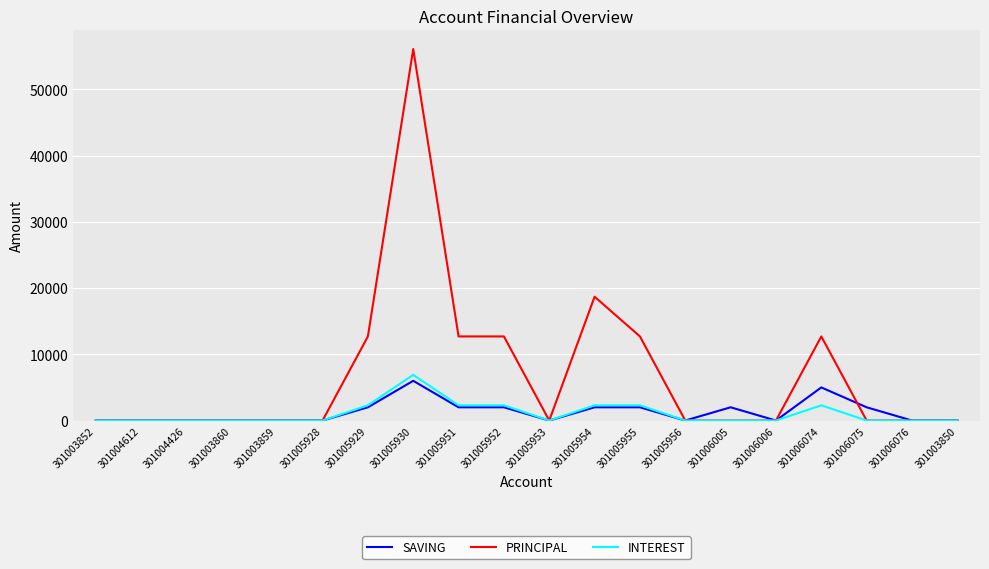

What are all the series names shown in the legend?

SAVING, PRINCIPAL, INTEREST